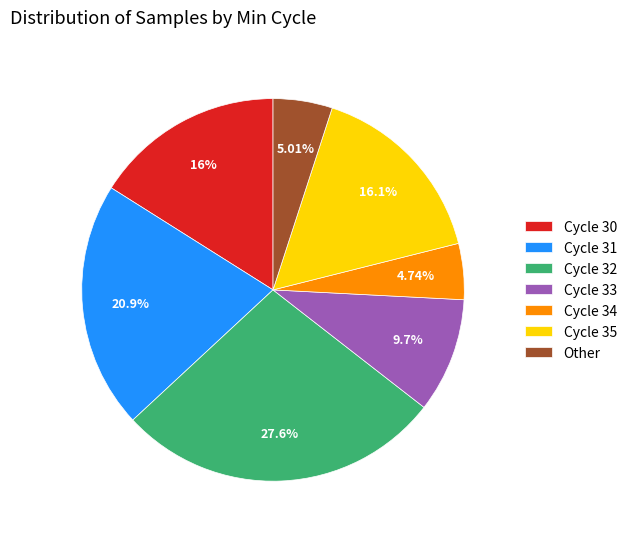

To the nearest percent, what is the average slice percentage?

14%